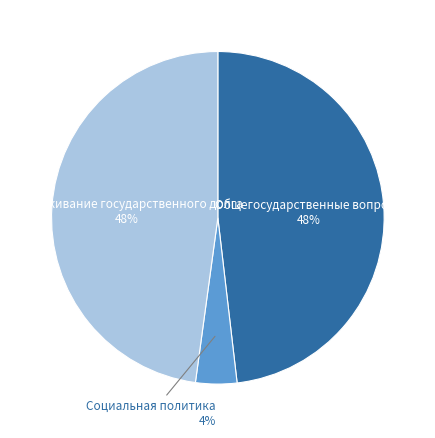

To the nearest percent, what is the difference between the largest and smallest slice percentages?

44%